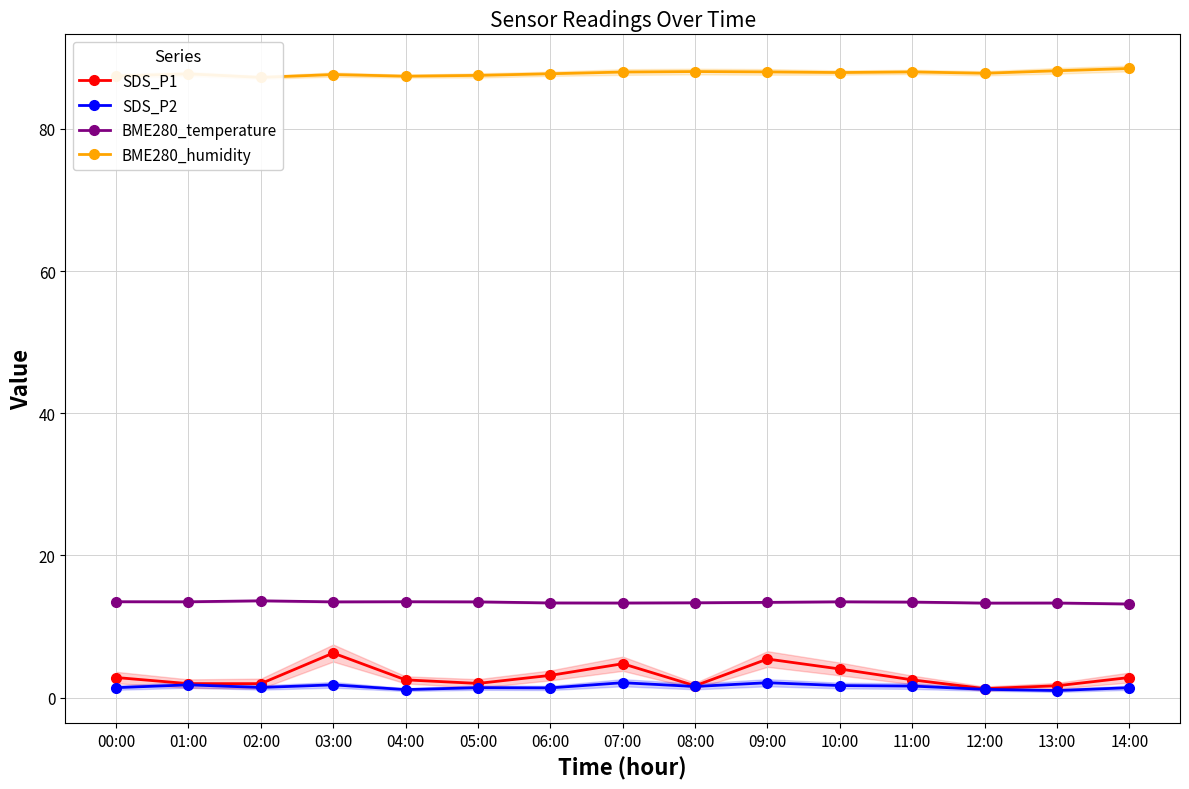

What is the difference between the maximum and minimum values in the SDS_P2 series?

1.1